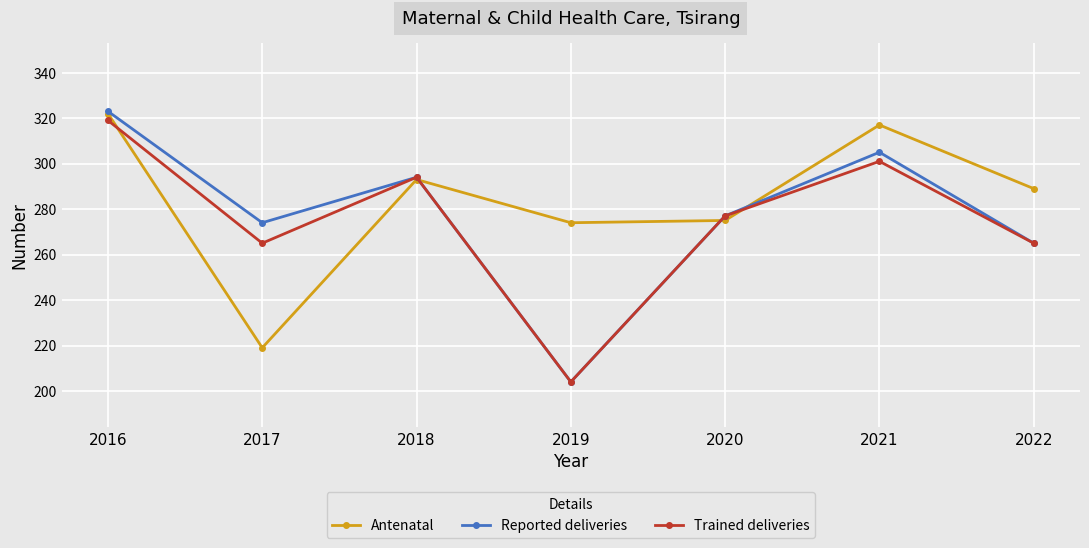

What is the value of the Trained deliveries point at the 6th from the left?

301